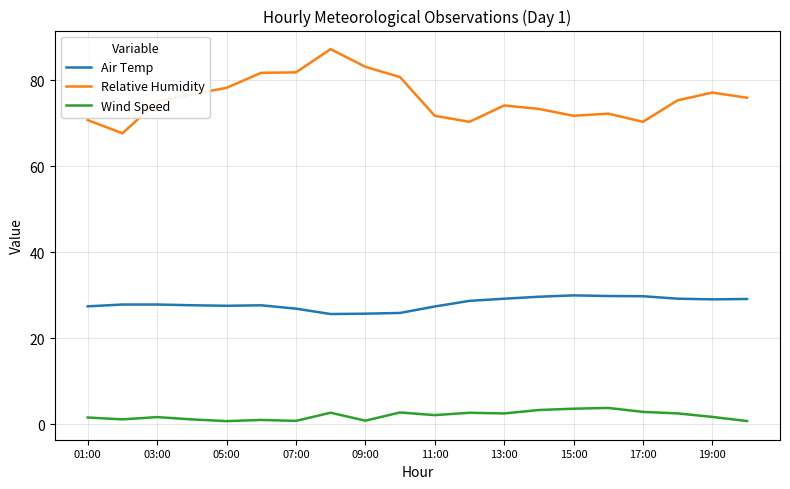

True or false: Air Temp and Relative Humidity cross at least once.

False